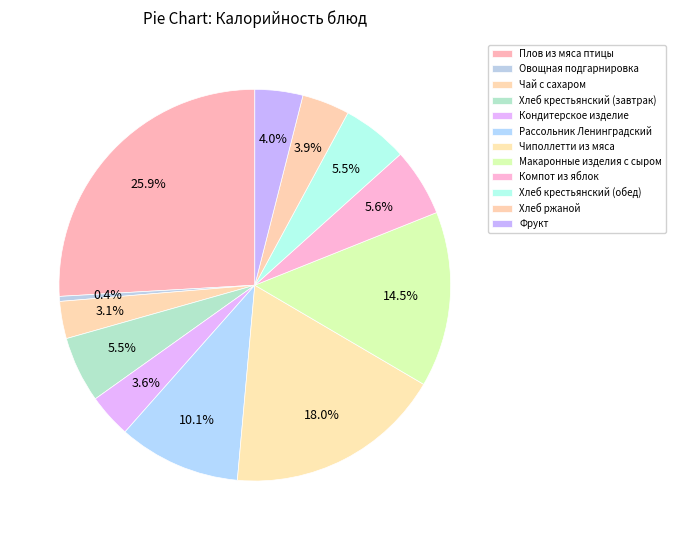

To the nearest percent, what is the difference between the Чиполлетти из мяса and Макаронные изделия с сыром slice percentages?

3%